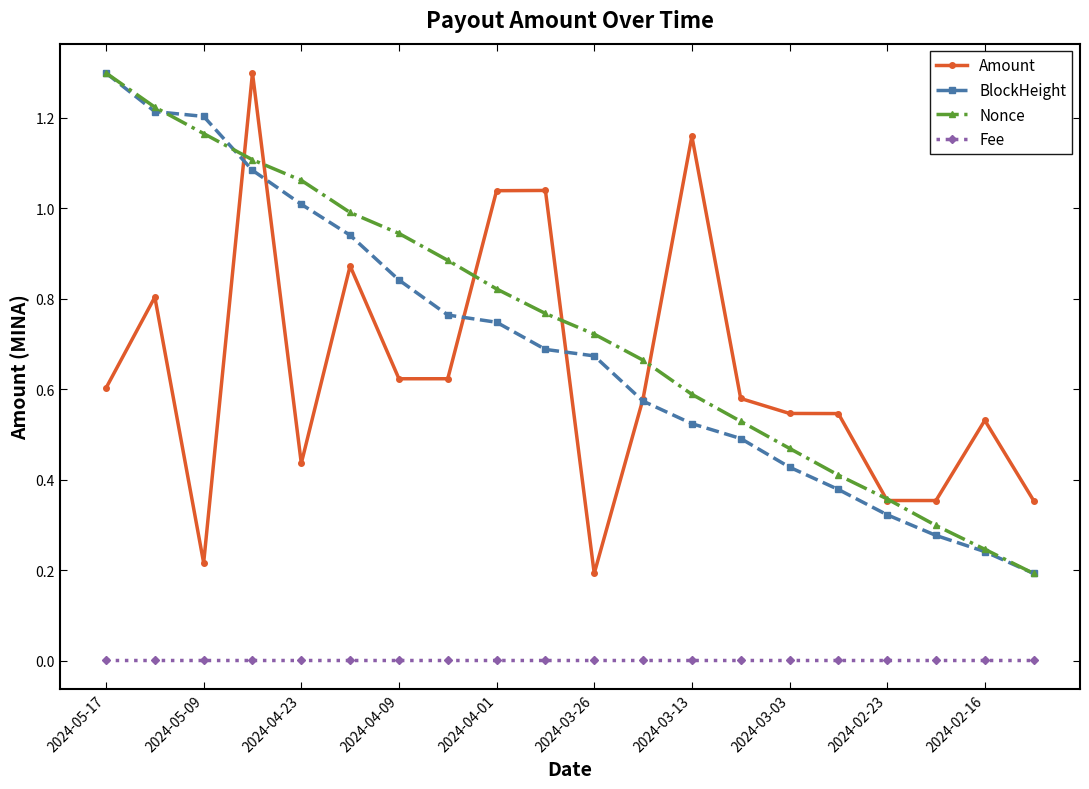

True or false: Fee and Nonce intersect in this chart.

False